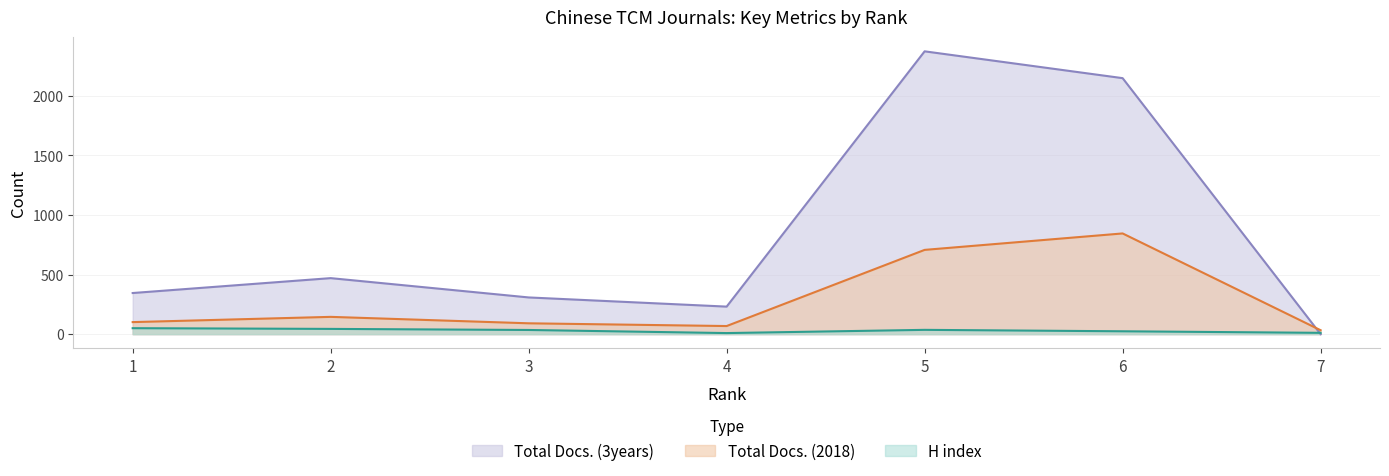

Where is the first local maximum for Total Docs. (3years)?

2